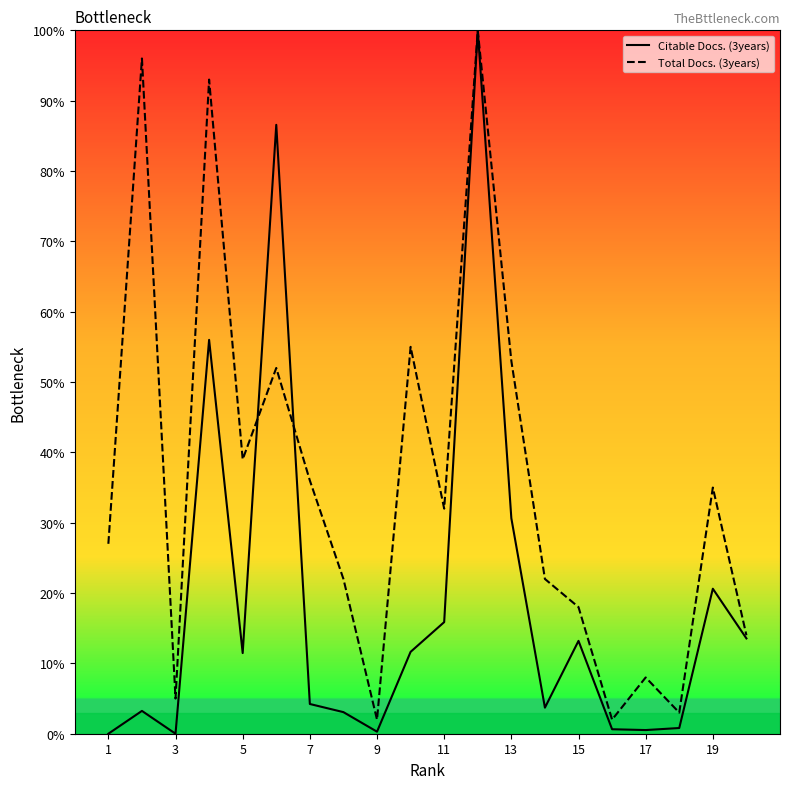

Which series has the largest total across all categories?

Total Docs. (3years)